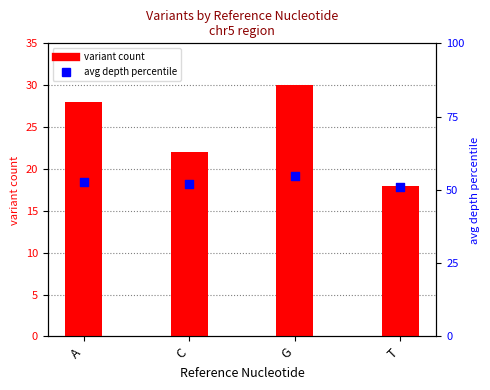

Is the value of avg depth percentile at G greater than the value of variant count at A?

Yes